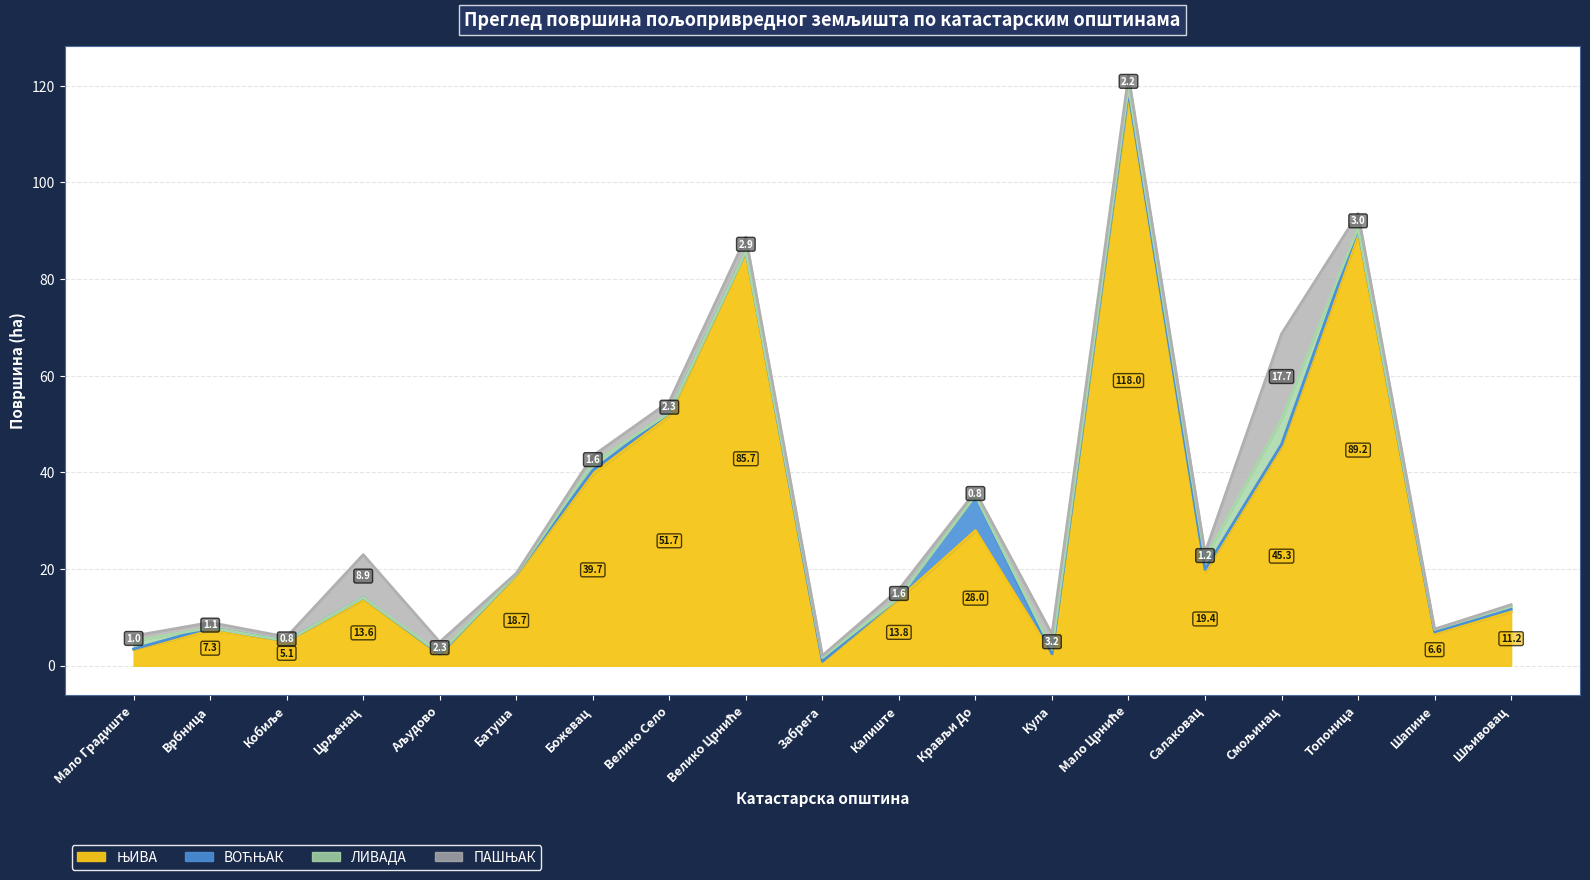

True or false: ВОЋЊАК and ЊИВА intersect in this chart.

False